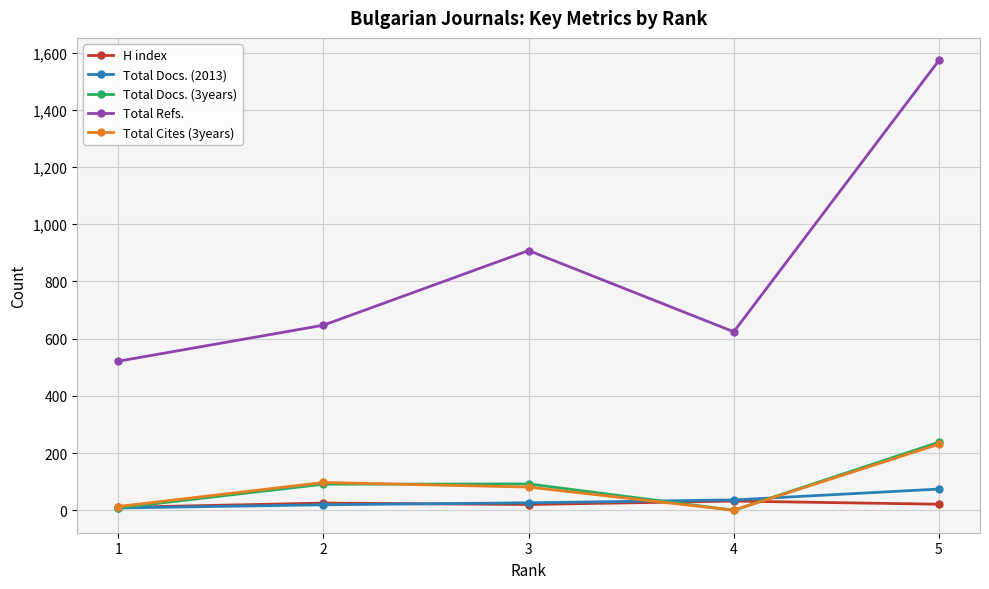

At which category is the sum across all series the highest?

5